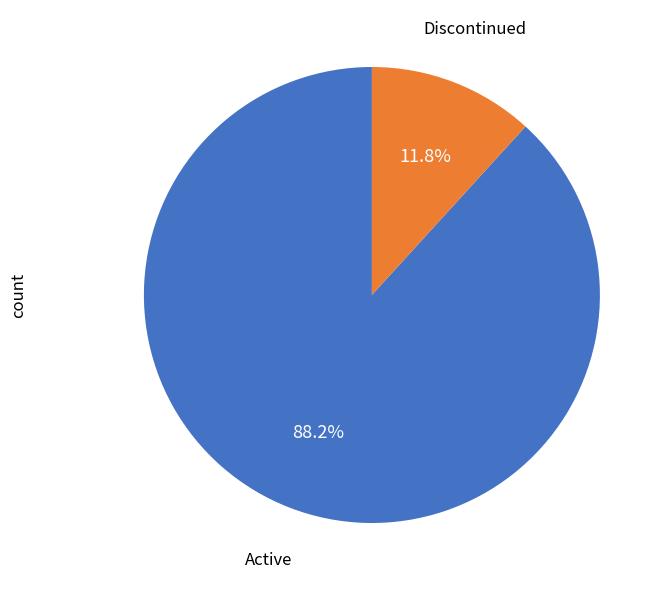

To the nearest percent, what is the average slice percentage?

50%